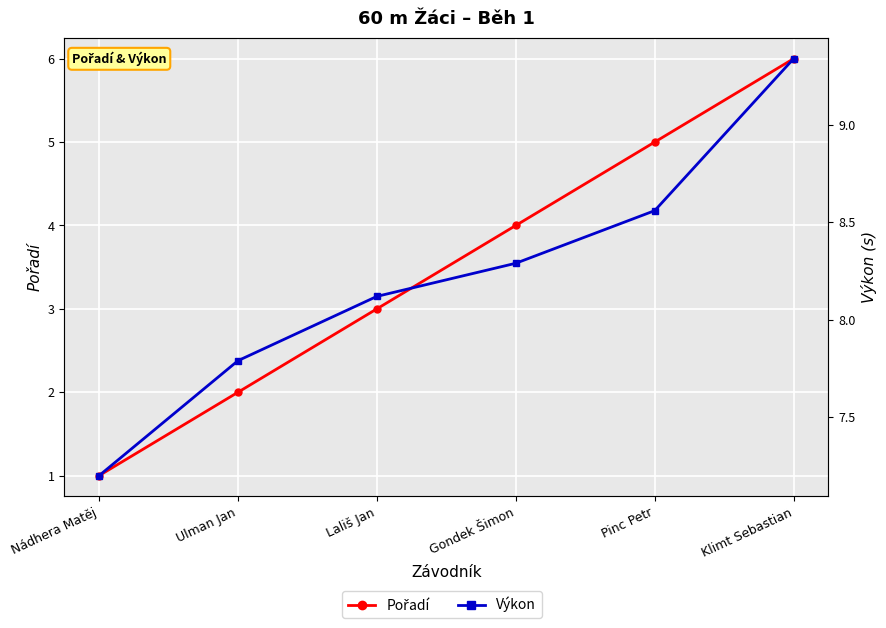

What is the difference between the Výkon values at Ulman Jan and Pinc Petr?

0.8